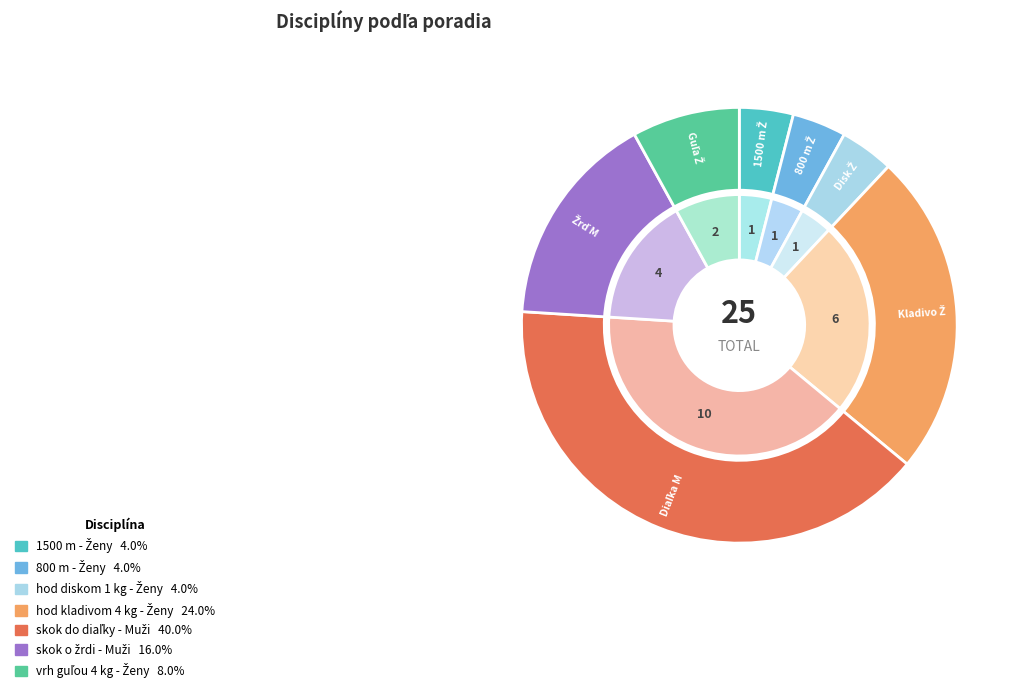

To the nearest percent, what is the difference between the largest and smallest slice percentages?

36%